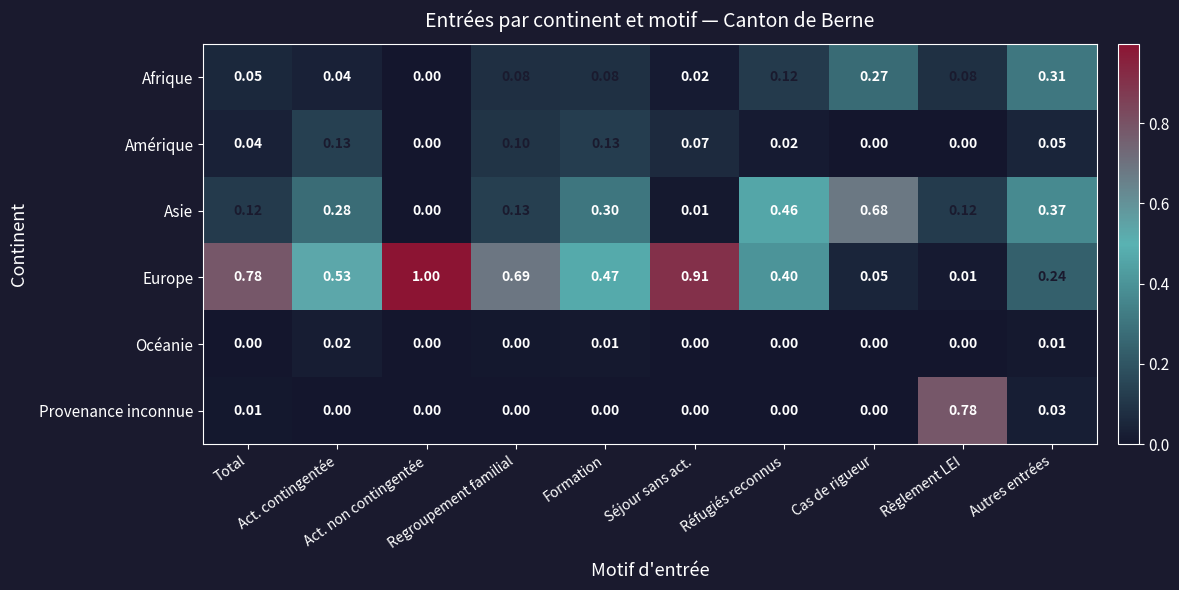

Between Séjour sans act. and Réfugiés reconnus, which series saw the biggest shift?

Europe